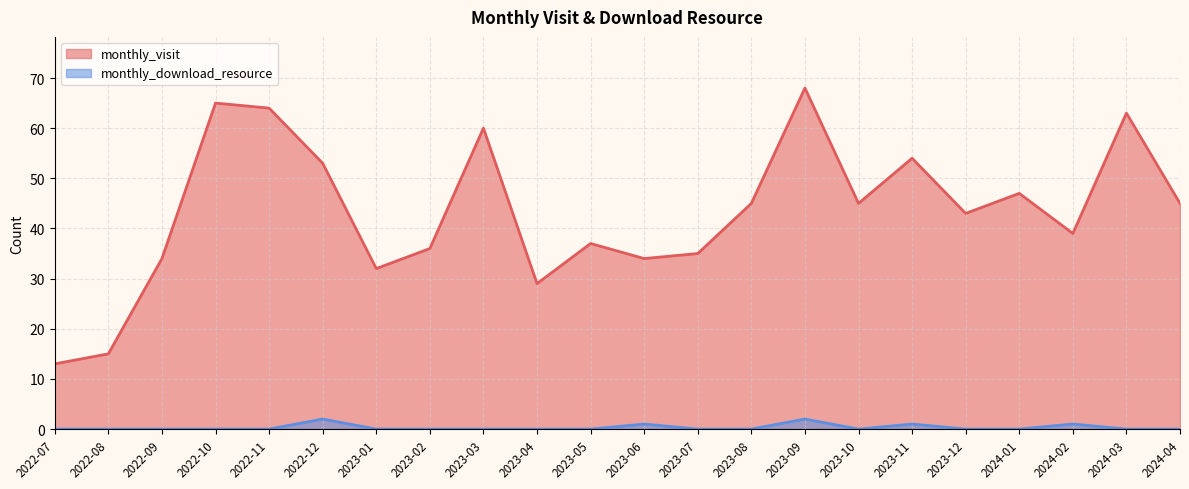

What is the label of the 2nd point from the left?

2022-08